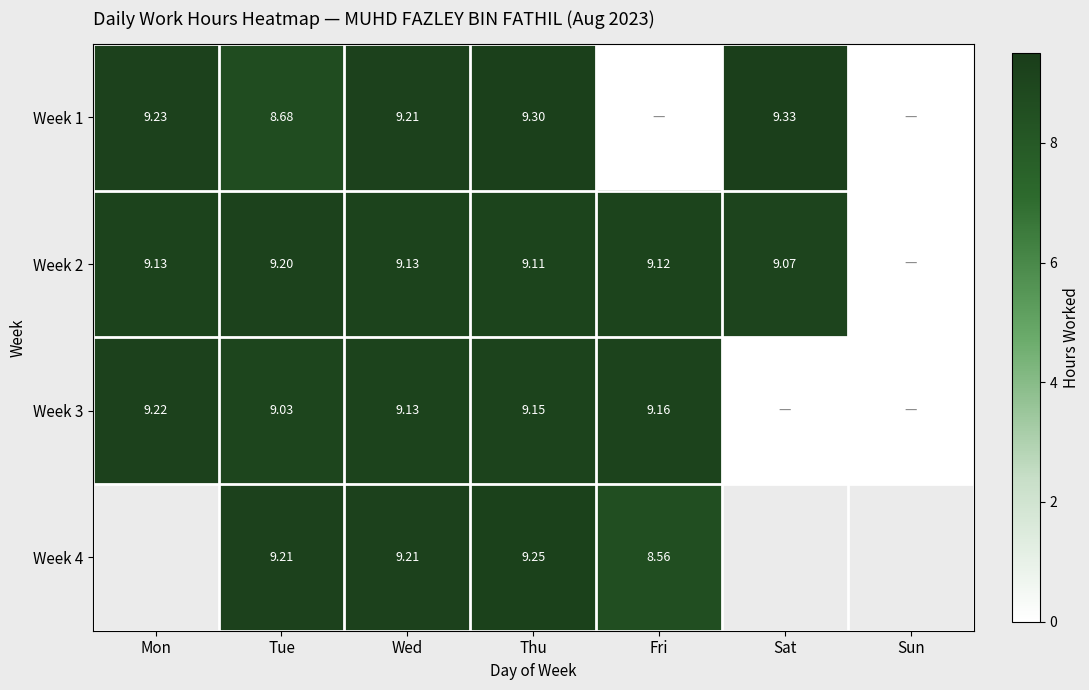

Where does the Week 1 series first go above 9?

Mon